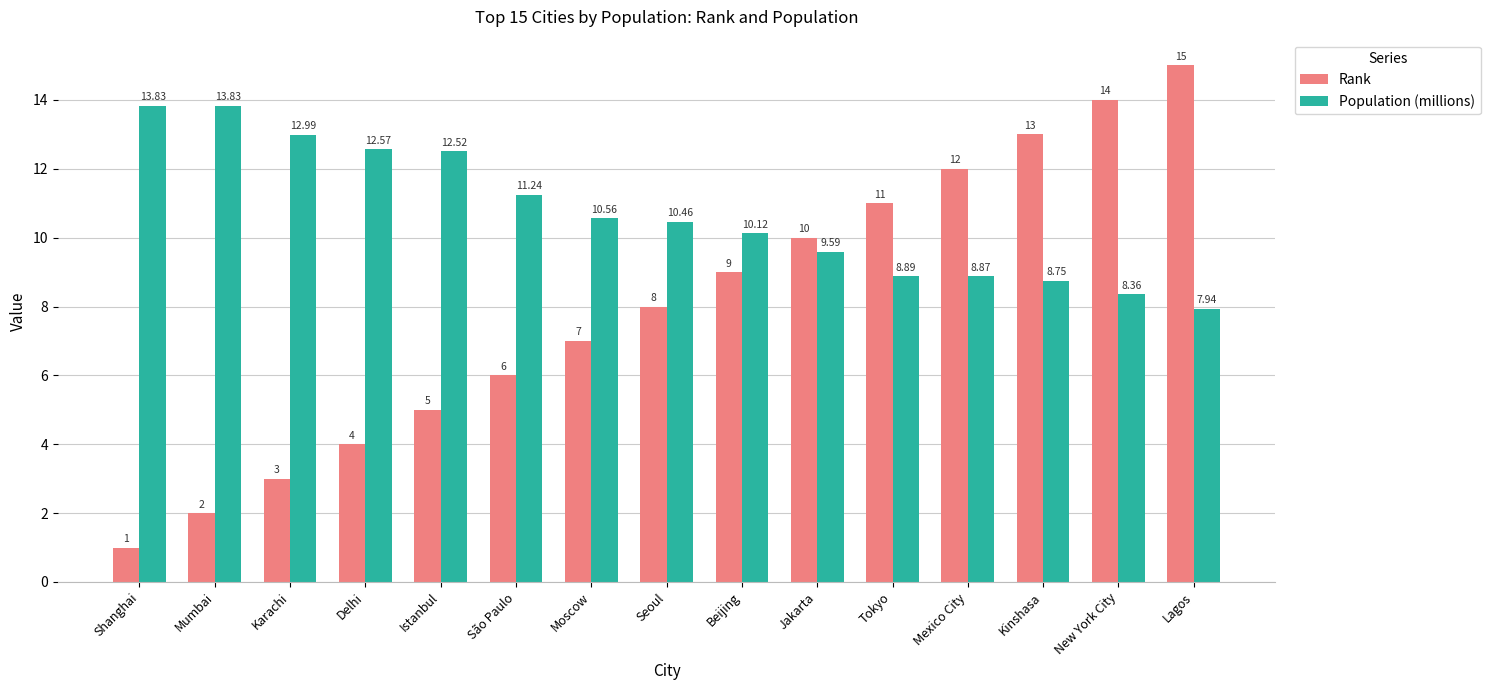

Which series has the largest total across all categories?

Population (millions)